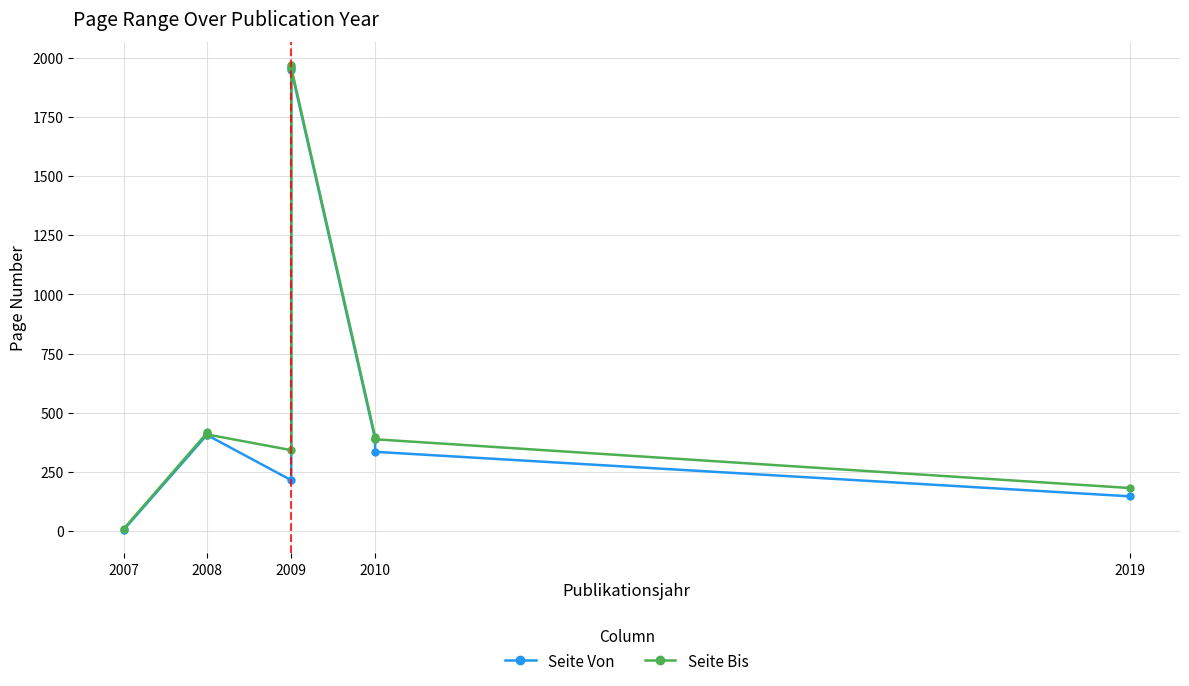

In Seite Bis, how many points are lower than both neighbors (excluding endpoints)?

1